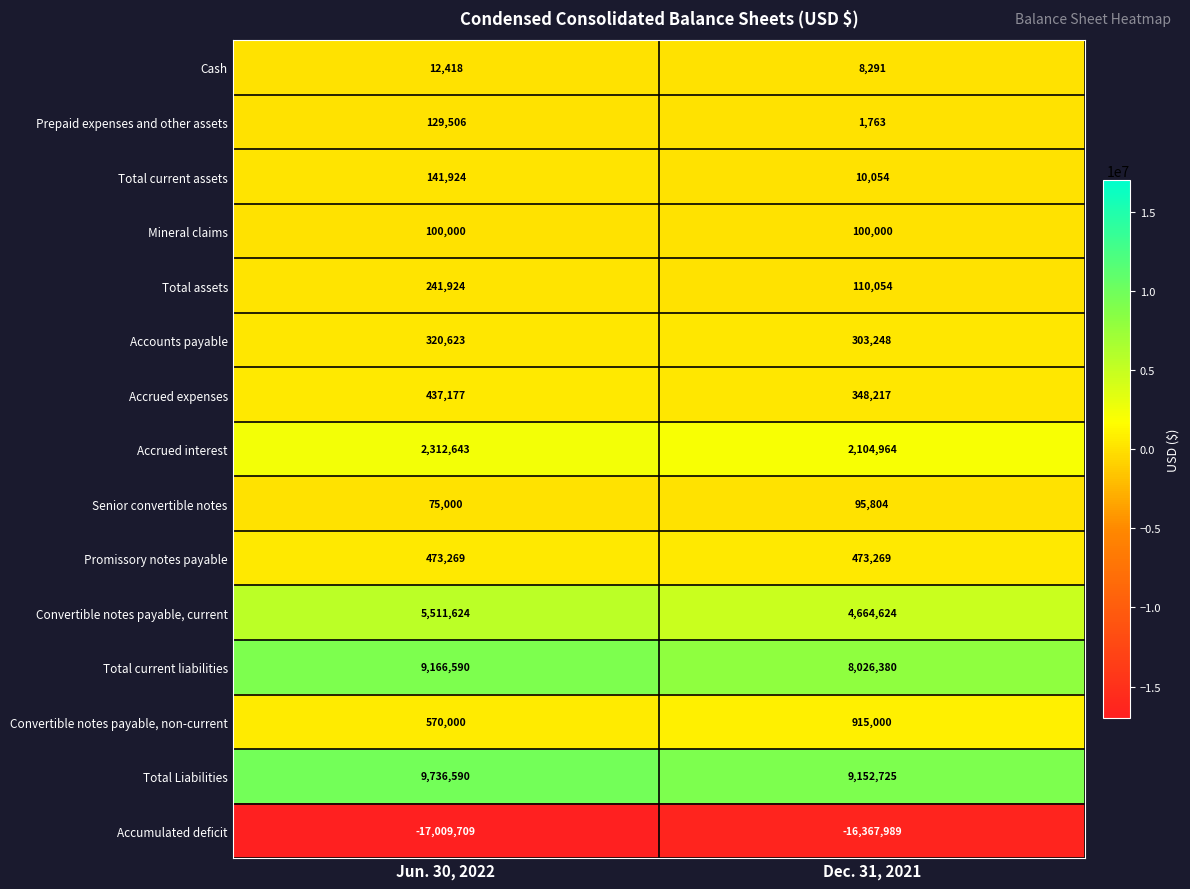

Between Jun. 30, 2022 and Dec. 31, 2021, which series saw the biggest shift?

Total current liabilities